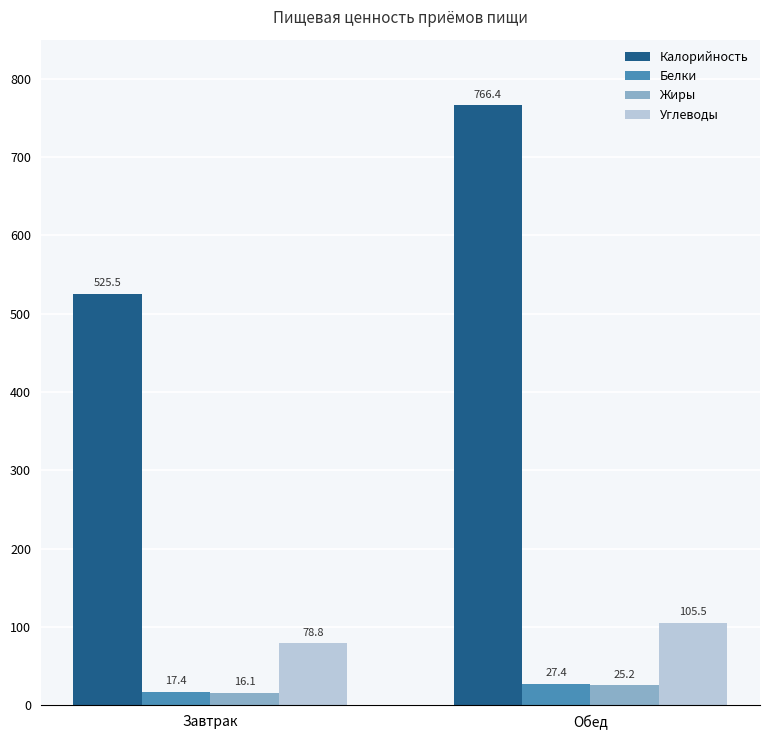

What is the sum of all Жиры values?

41.3